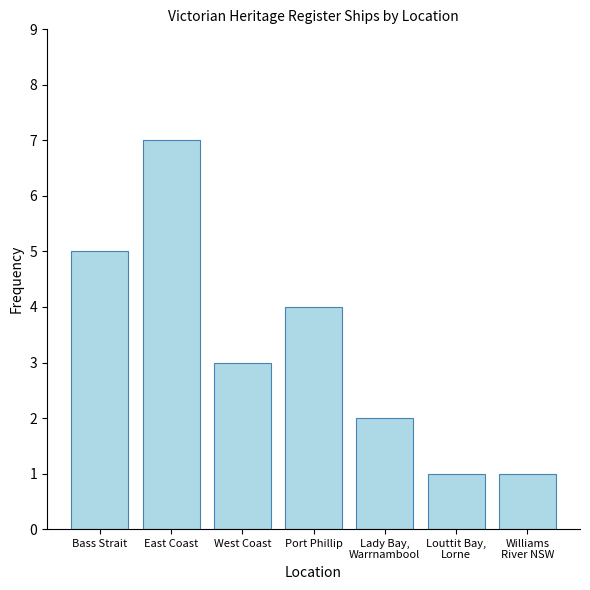

Reading left to right, list all the values displayed in this chart.

5	7	3	4	2	1	1